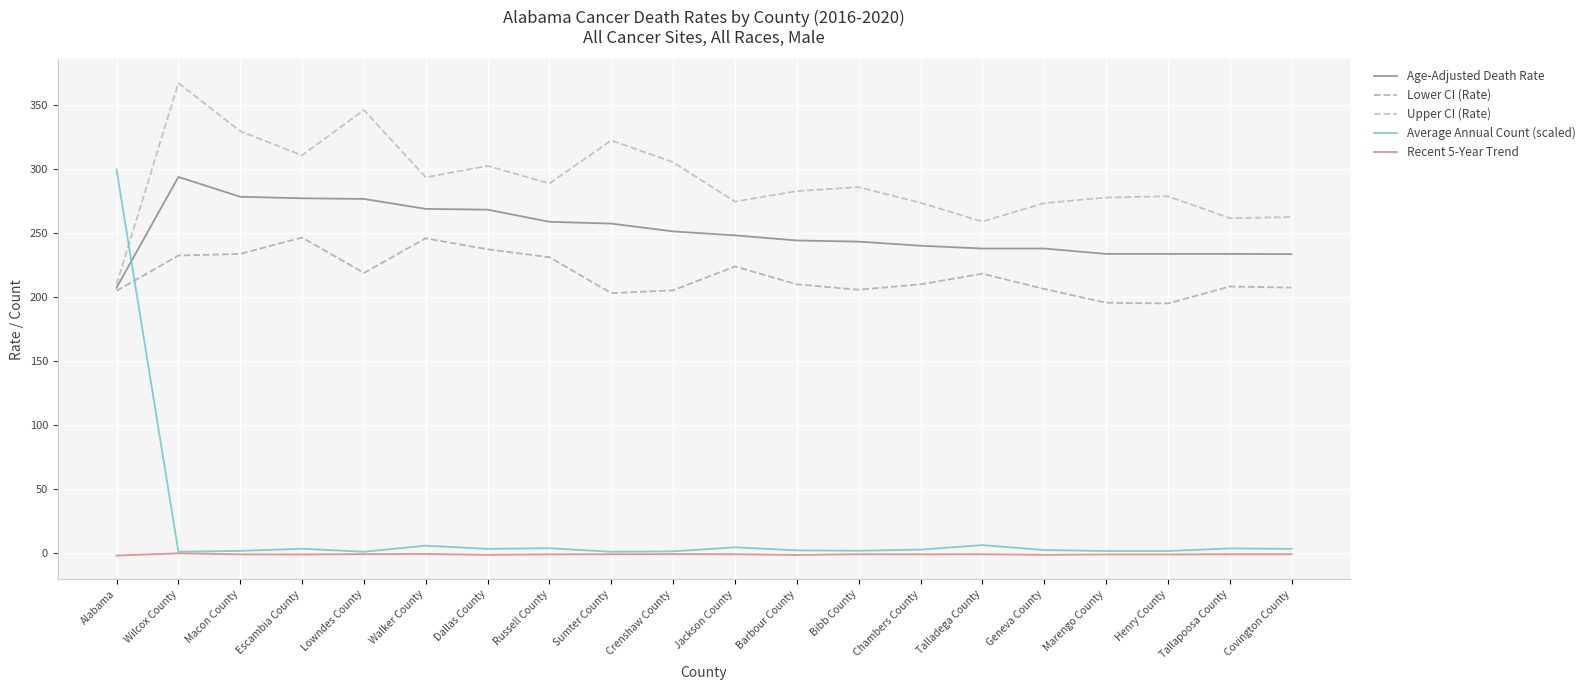

The Average Annual Count (scaled) series shows 3.7 at Russell County. True or false?

True